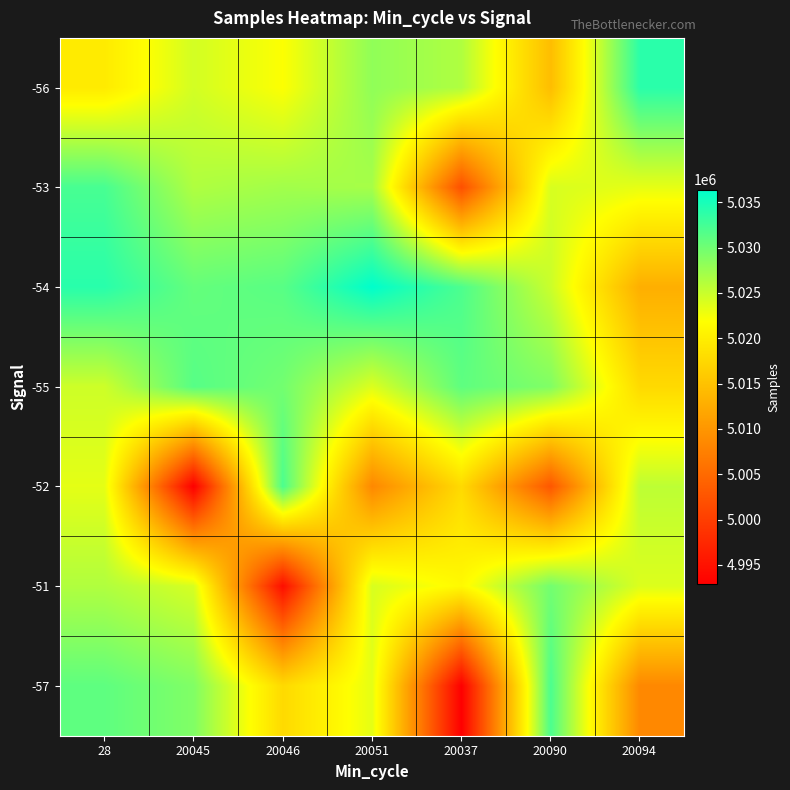

What is the greatest value displayed?

5036397